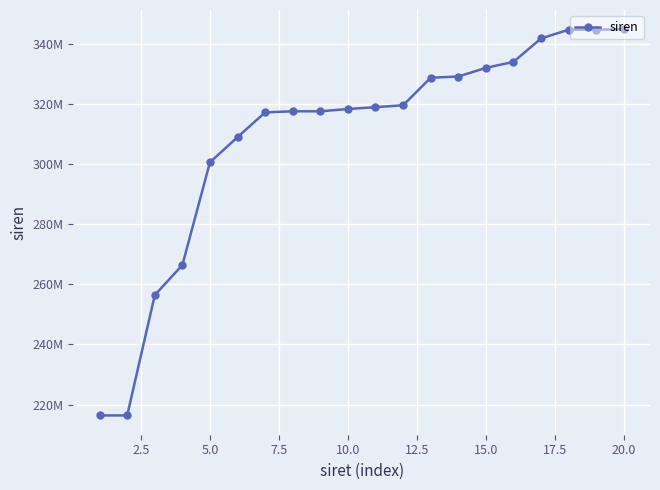

Does the chart have visible grid lines?

Yes